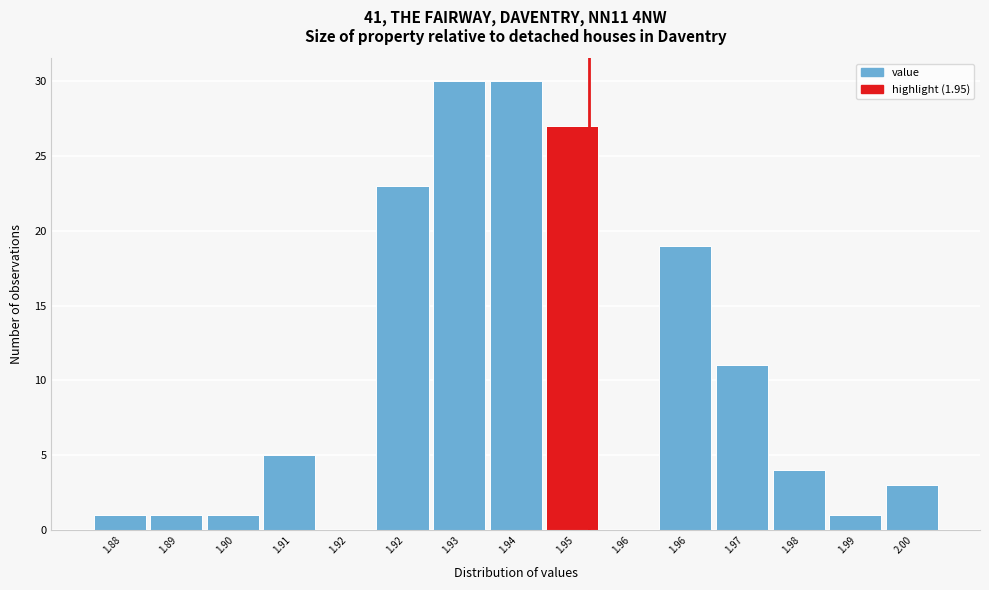

How many data points does each series have?

15